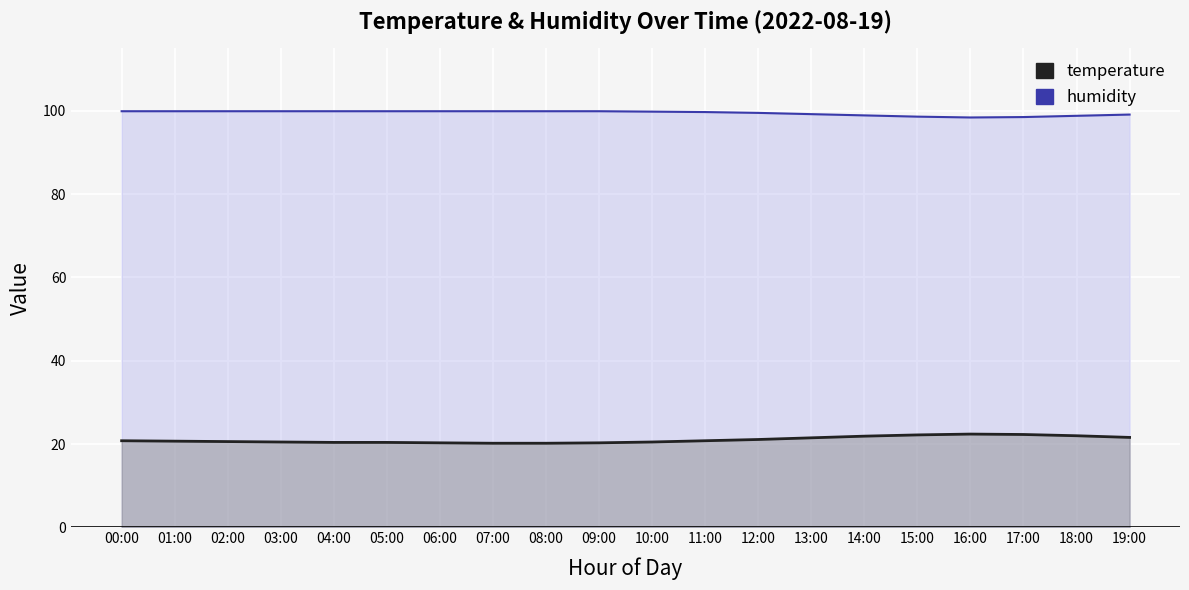

List the labels in order of humidity value, smallest first.

16:00, 17:00, 15:00, 18:00, 14:00, 19:00, 13:00, 12:00, 11:00, 10:00, 00:00, 01:00, 02:00, 03:00, 04:00, 05:00, 06:00, 07:00, 08:00, 09:00